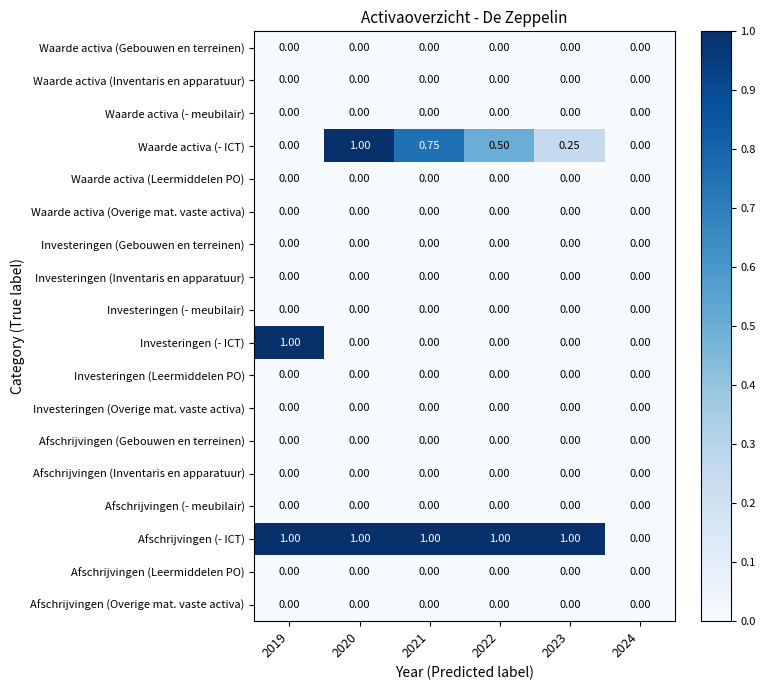

Between 2019 and 2022, which series saw the biggest shift?

Investeringen (- ICT)